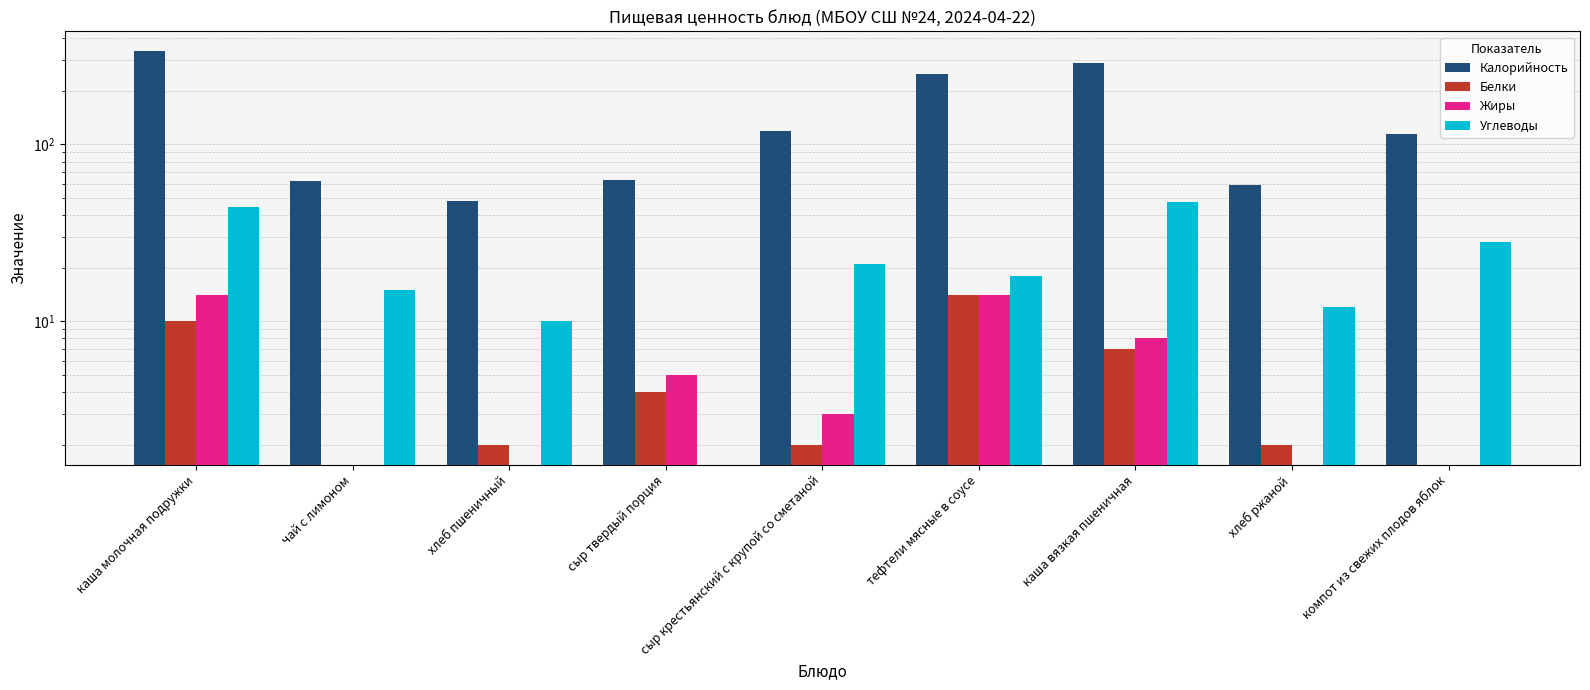

Which has a higher value, сыр твердый порция or каша вязкая пшеничная?

каша вязкая пшеничная